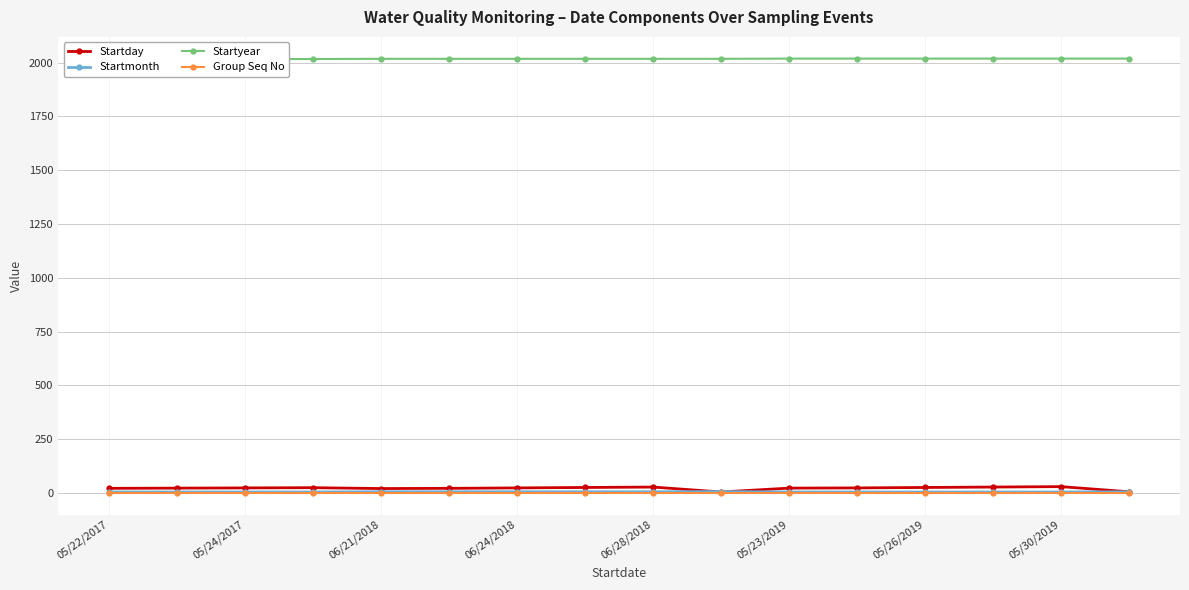

What is the total value across all series at 06/24/2018?

2048